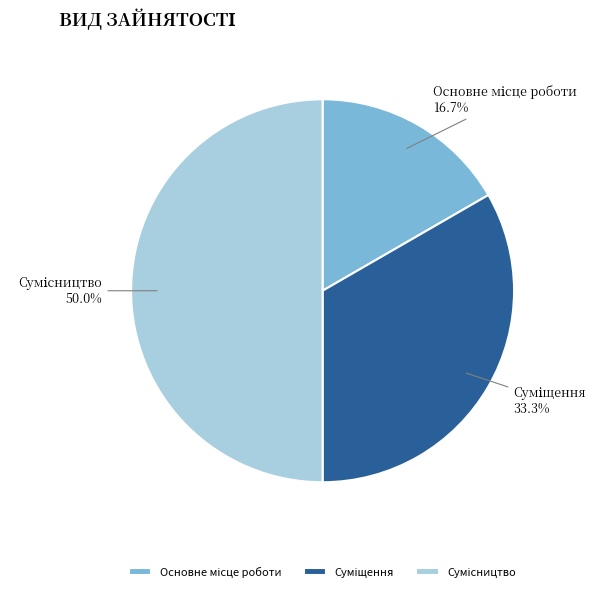

Approximately how many times larger is the value at Сумісництво compared to Суміщення?

1.5